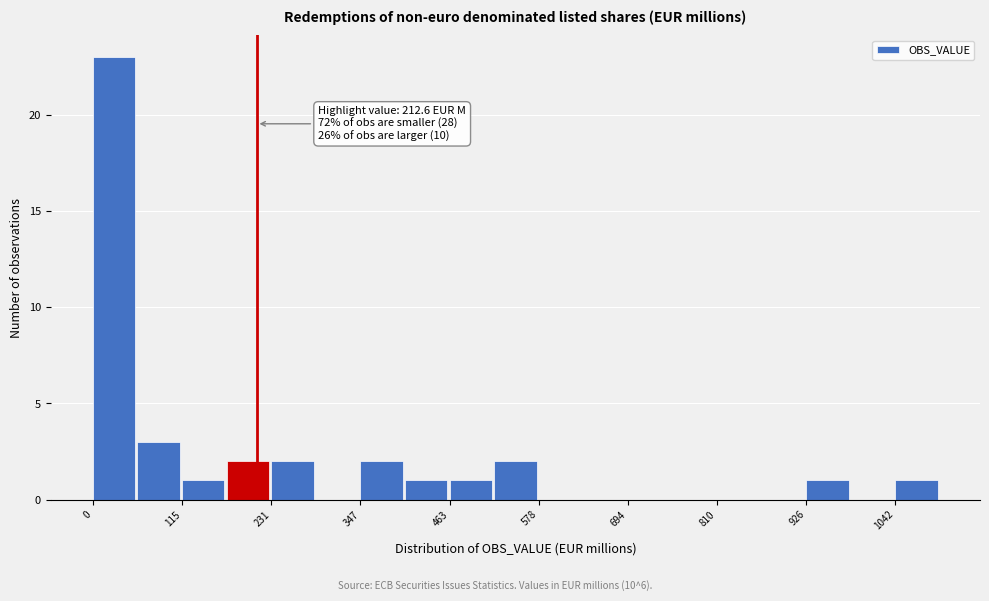

Read against the x-axis, roughly where is the centre of the tallest bar?

20